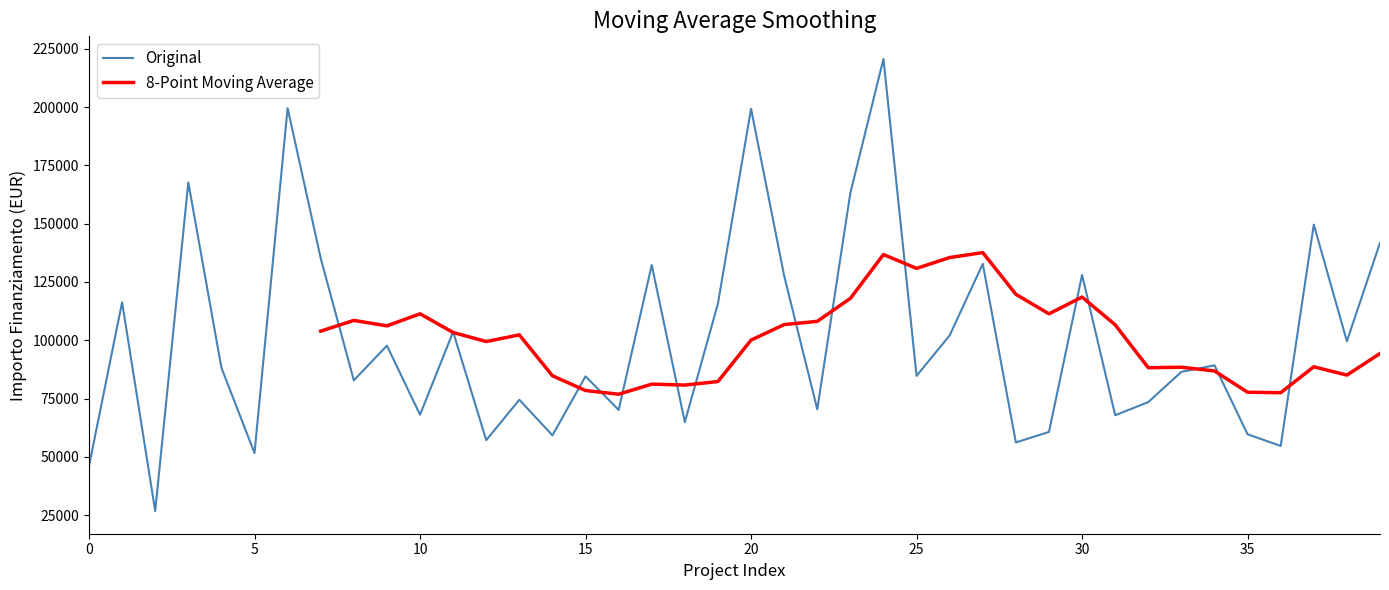

Count the number of values greater than 88213.

20